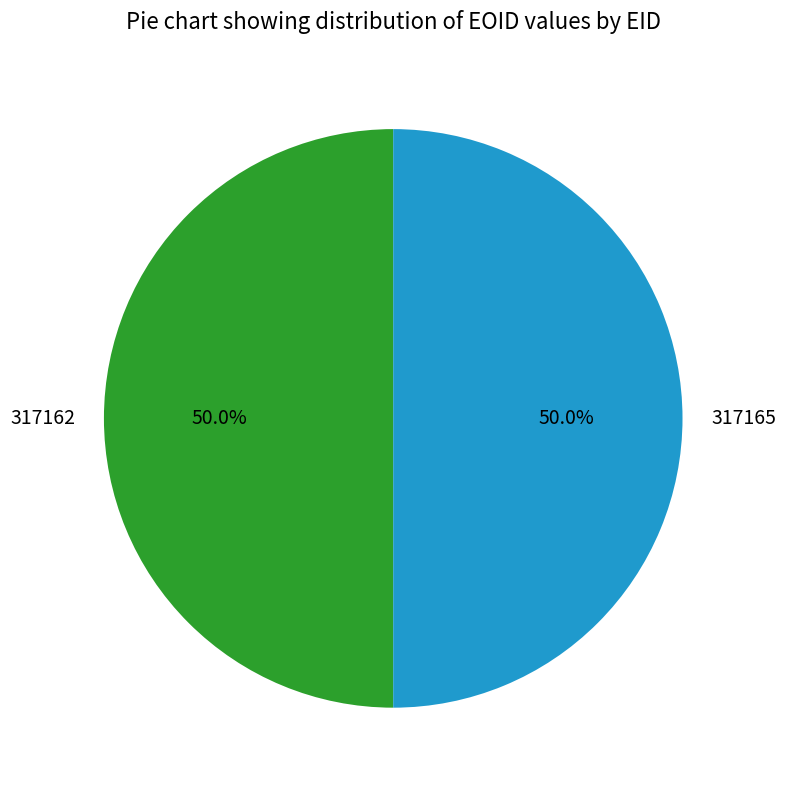

Approximately how many times larger is the value at 317162 compared to 317165?

1.0